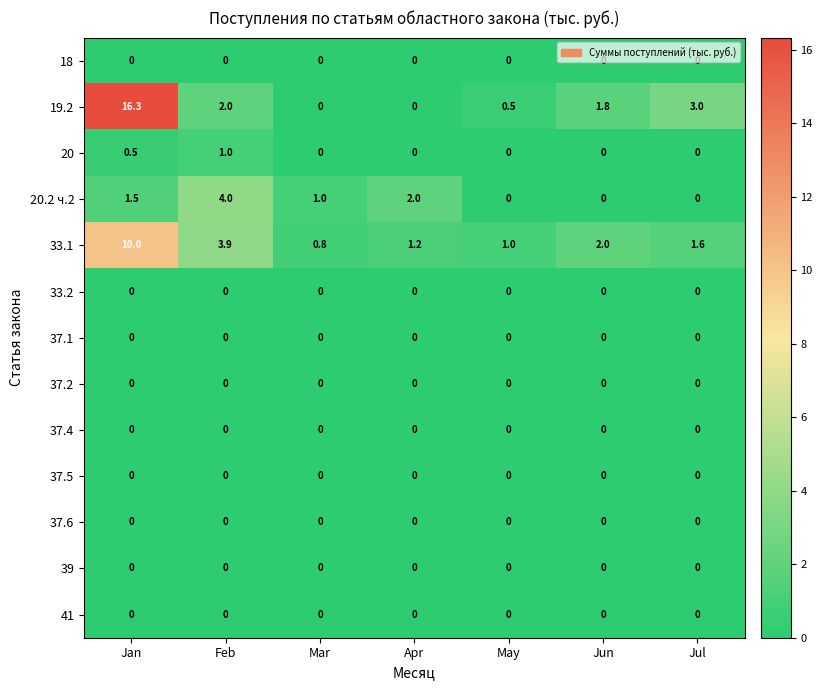

What is the maximum value for 19.2?

16.3